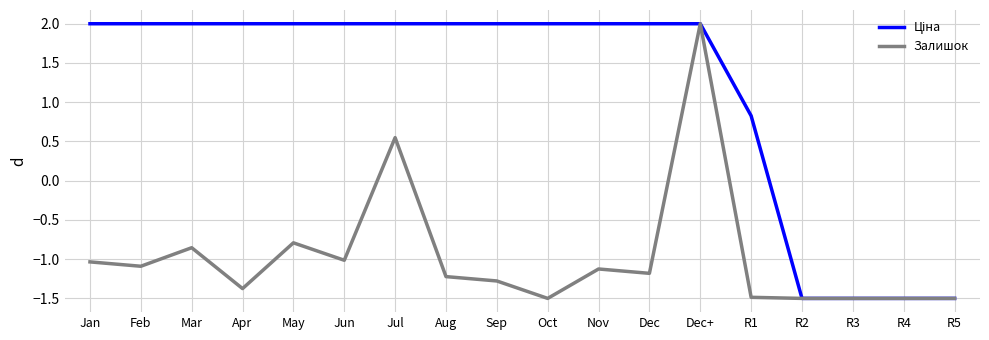

At how many categories does at least one series exceed 1?

13